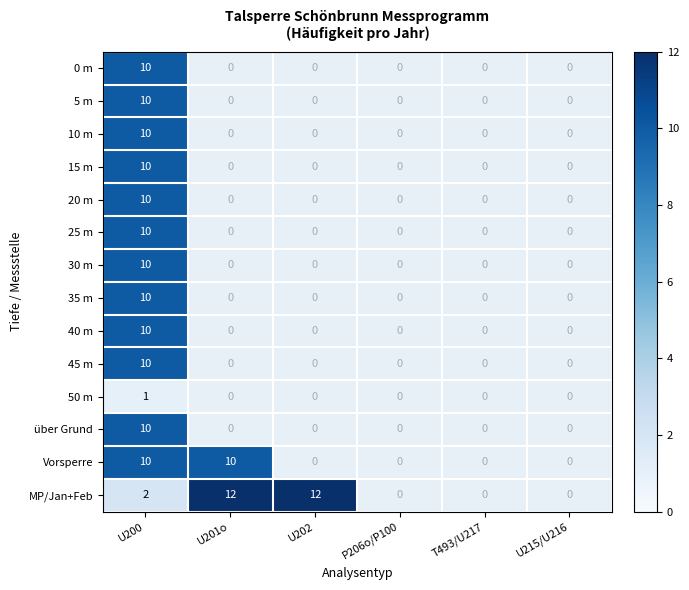

Which category has the lowest value across all series?

U200